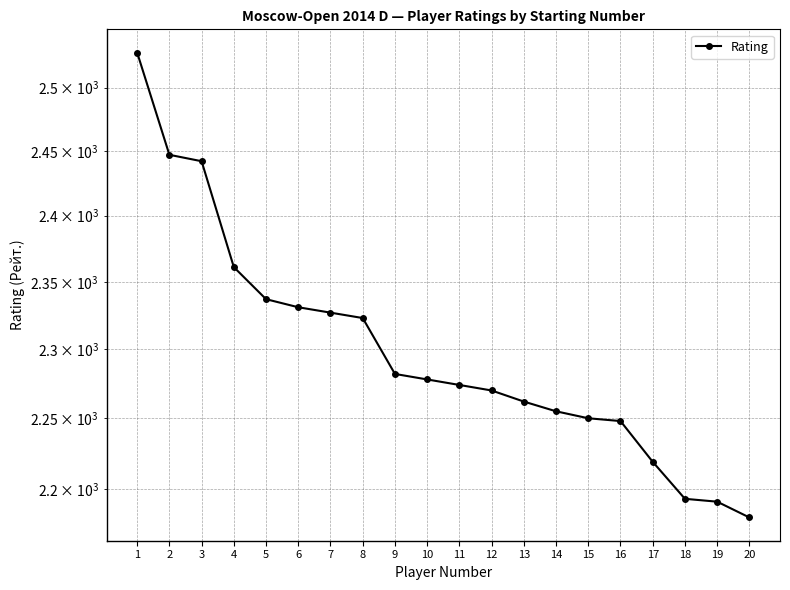

Rank the categories by value from lowest to highest.

20, 19, 18, 17, 16, 15, 14, 13, 12, 11, 10, 9, 8, 7, 6, 5, 4, 3, 2, 1